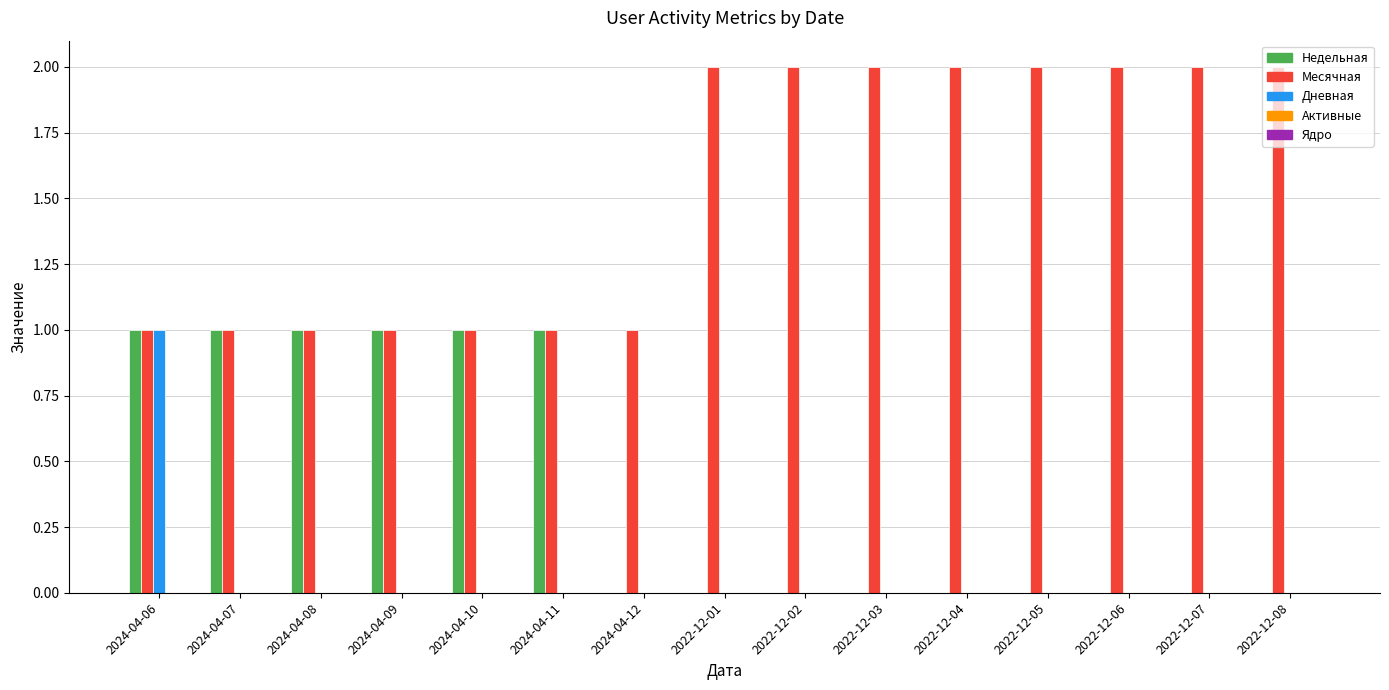

What is the greatest value displayed?

2